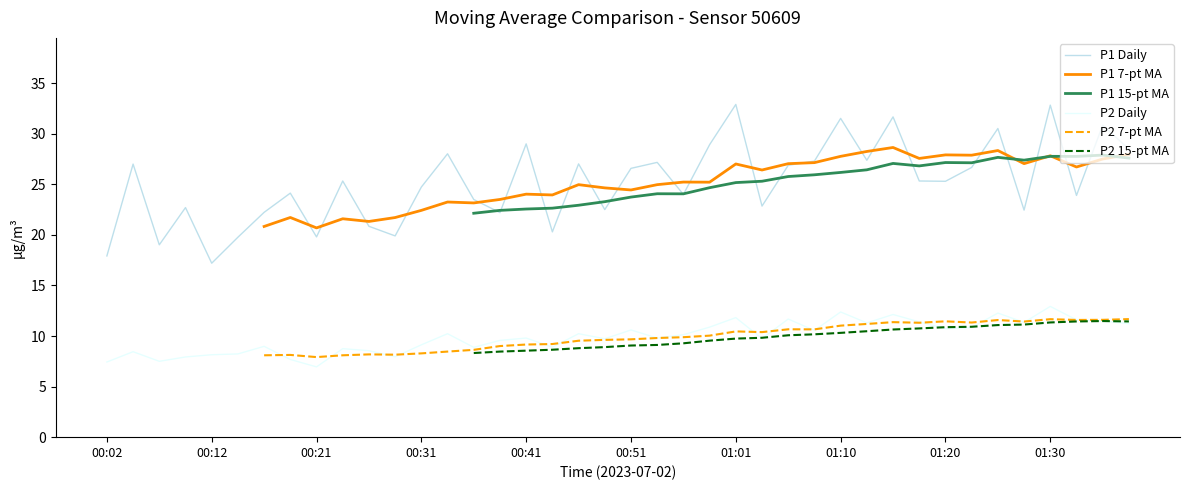

Is it true that P1 Daily equals 30.0 at 00:02?

False